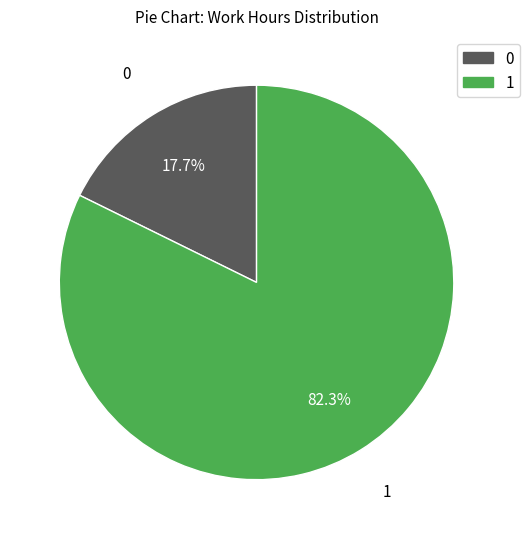

Count the number of slices in the pie.

2